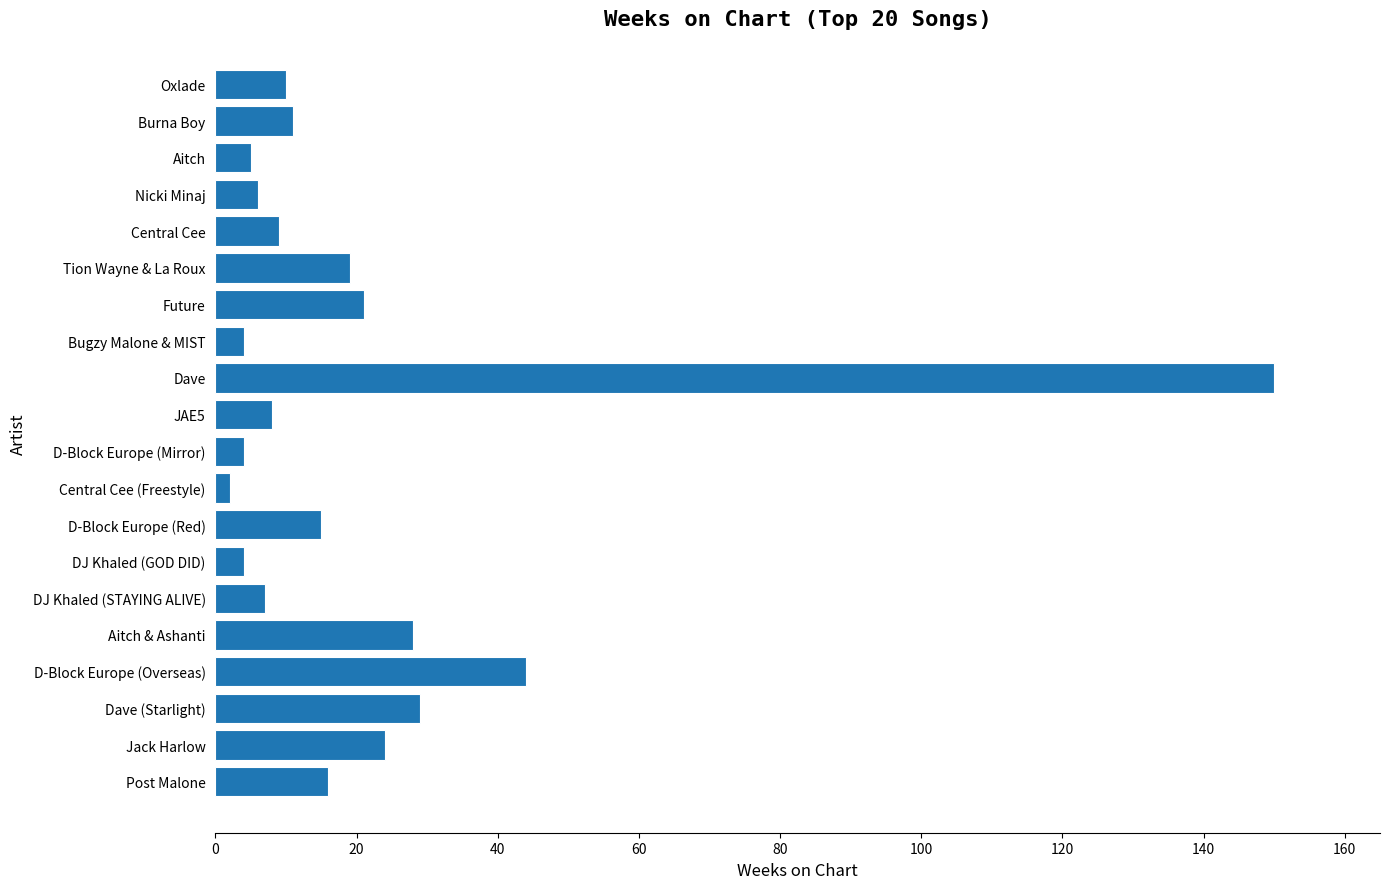

Reading bottom to top, extract all data points from this chart.

Post Malone=16	Jack Harlow=24	Dave (Starlight)=29	D-Block Europe (Overseas)=44	Aitch & Ashanti=28	DJ Khaled (STAYING ALIVE)=7	DJ Khaled (GOD DID)=4	D-Block Europe (Red)=15	Central Cee (Freestyle)=2	D-Block Europe (Mirror)=4	JAE5=8	Dave=150	Bugzy Malone & MIST=4	Future=21	Tion Wayne & La Roux=19	Central Cee=9	Nicki Minaj=6	Aitch=5	Burna Boy=11	Oxlade=10